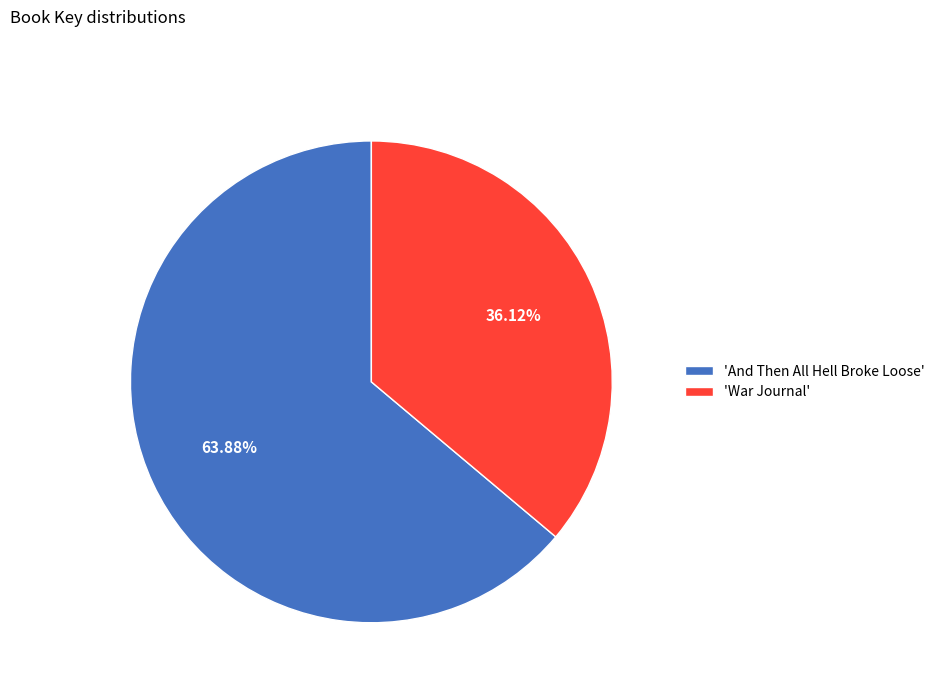

Which category has the biggest portion of the pie?

'And Then All Hell Broke Loose'